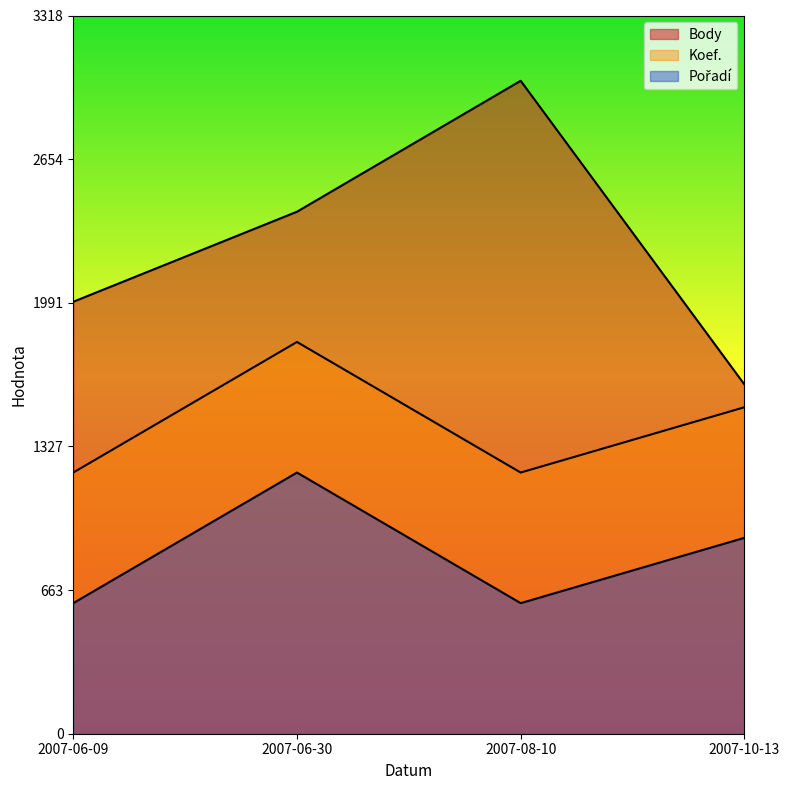

True or false: Pořadí and Koef. cross at least once.

False